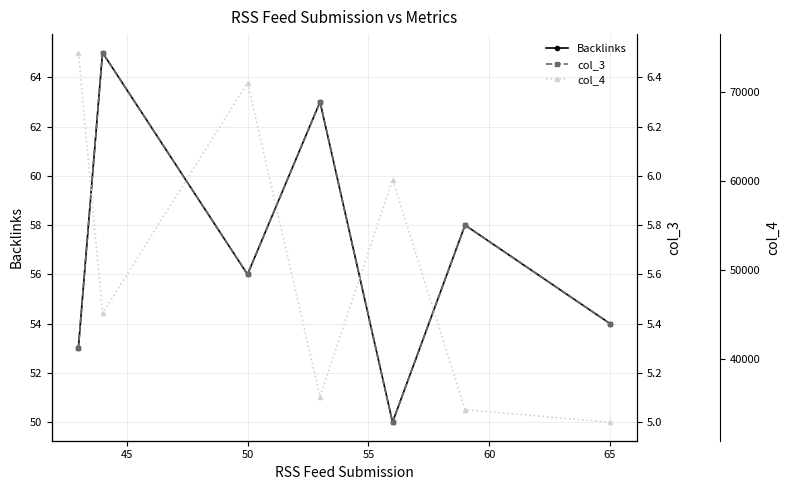

What is the lowest value of the Backlinks series?

50